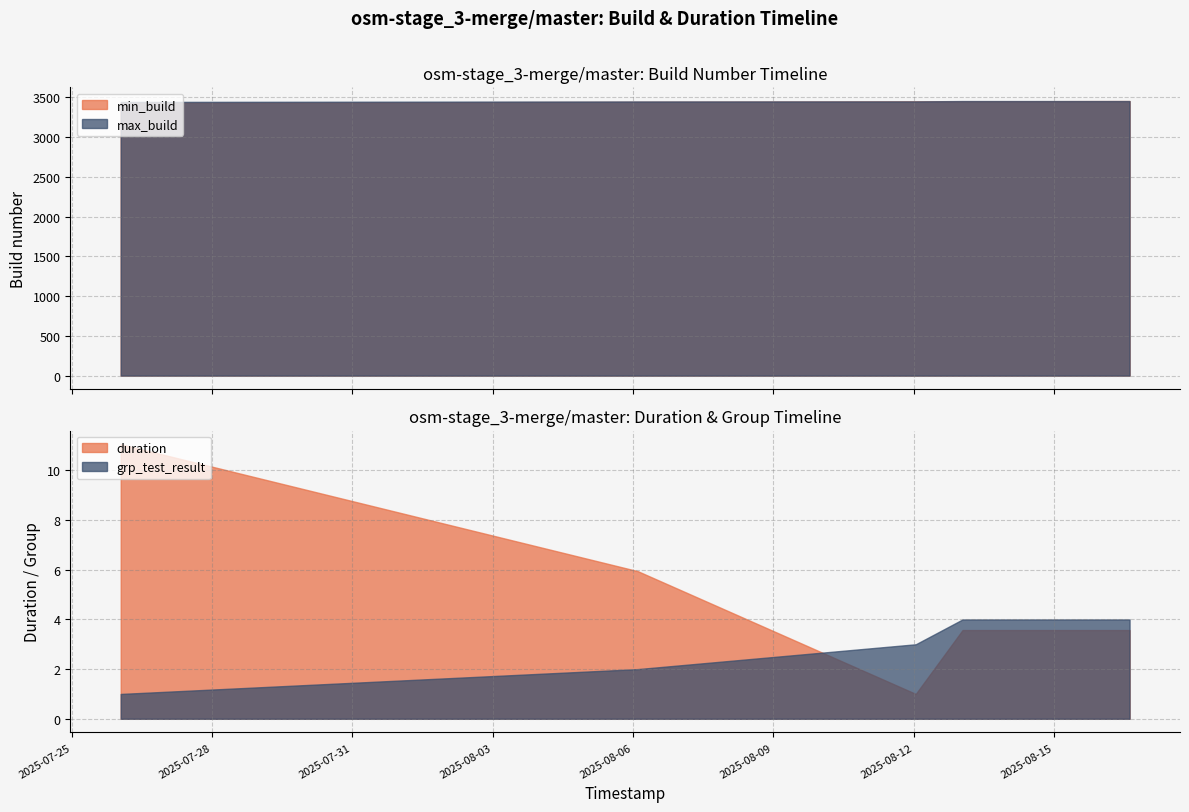

At which label does duration first exceed 3?

2025-07-26 01:06:11